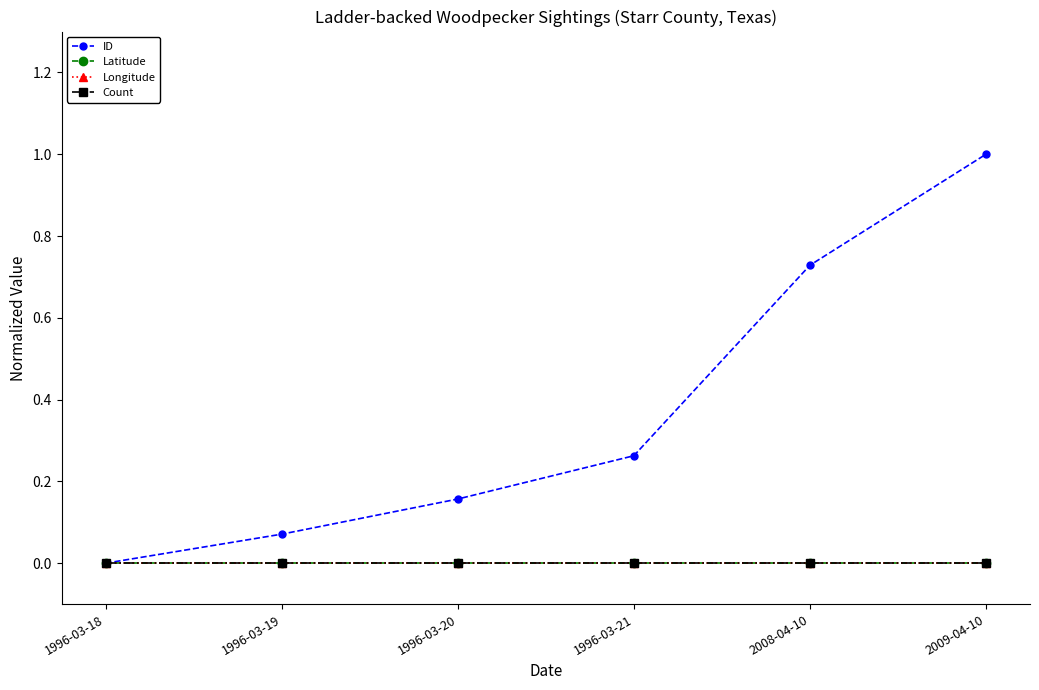

The value of Count at 1996-03-18 is 0.0. True or false?

True